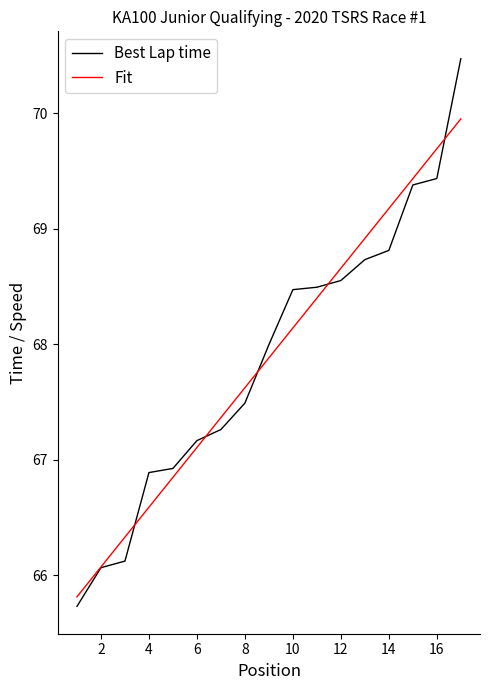

What is the lowest value of the Fit series?

65.8